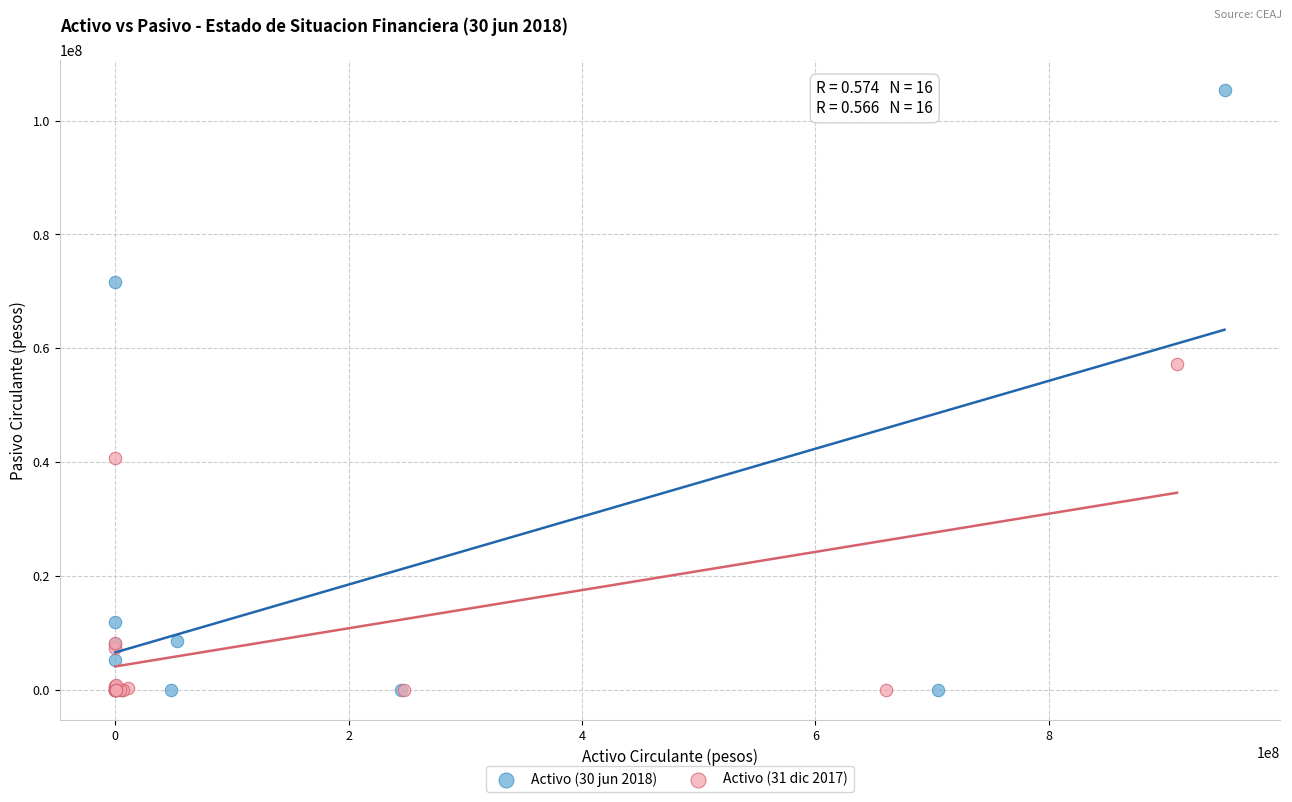

Which series has the widest spread of Y values?

Activo (30 jun 2018)